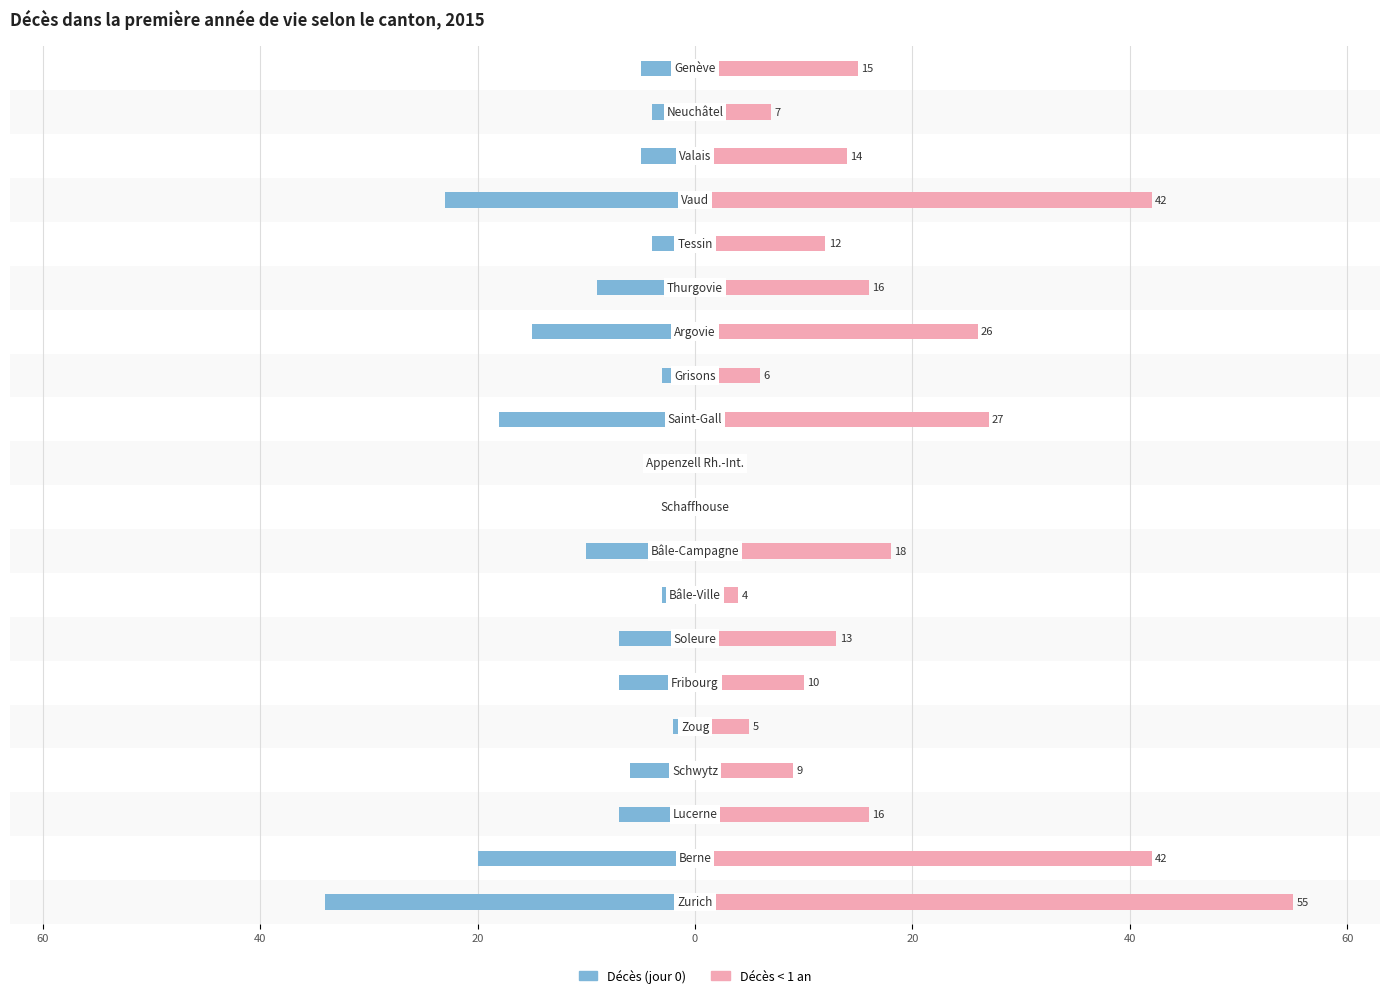

Are the bars horizontal?

Yes